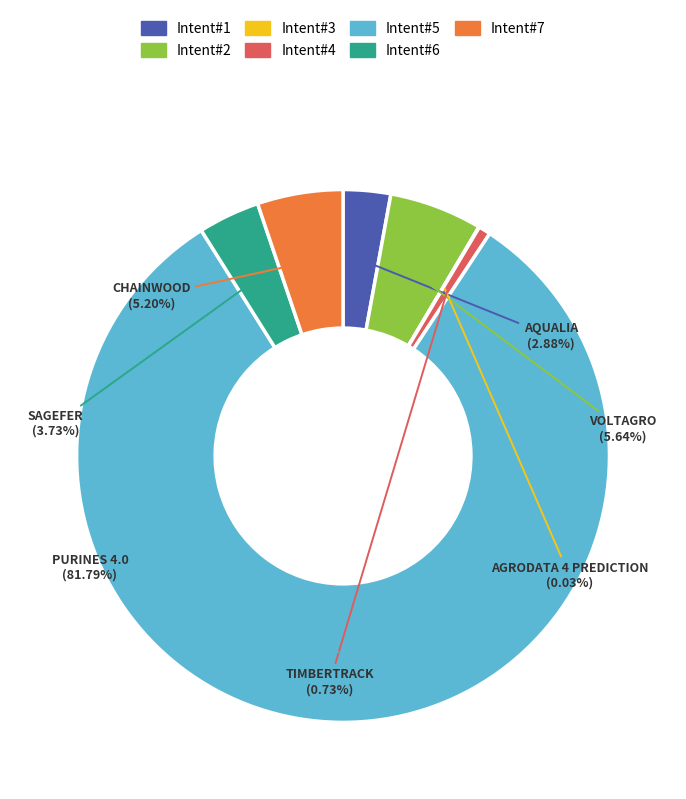

What percentage do AQUALIA and PURINES 4.0 together represent?

84.7%